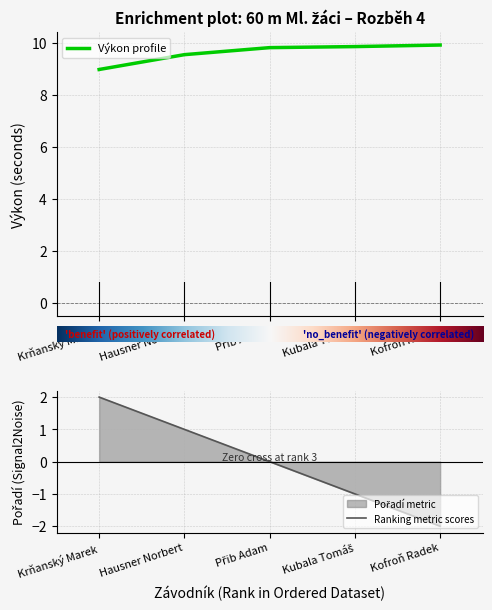

What position from the left is Krňanský Marek?

1